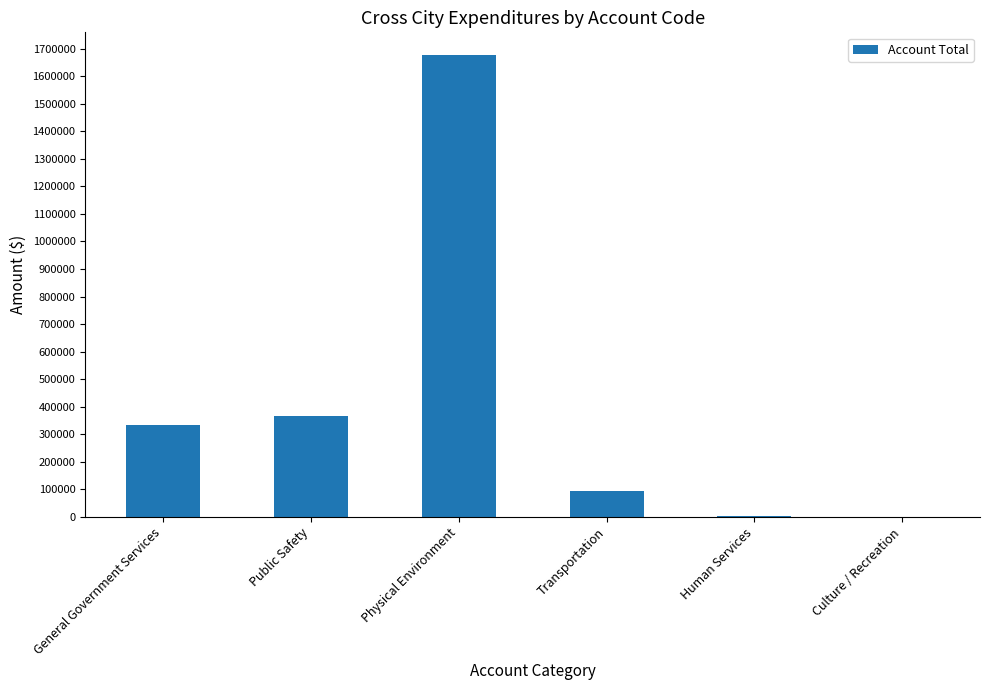

The value at Public Safety is 92757. True or false?

False